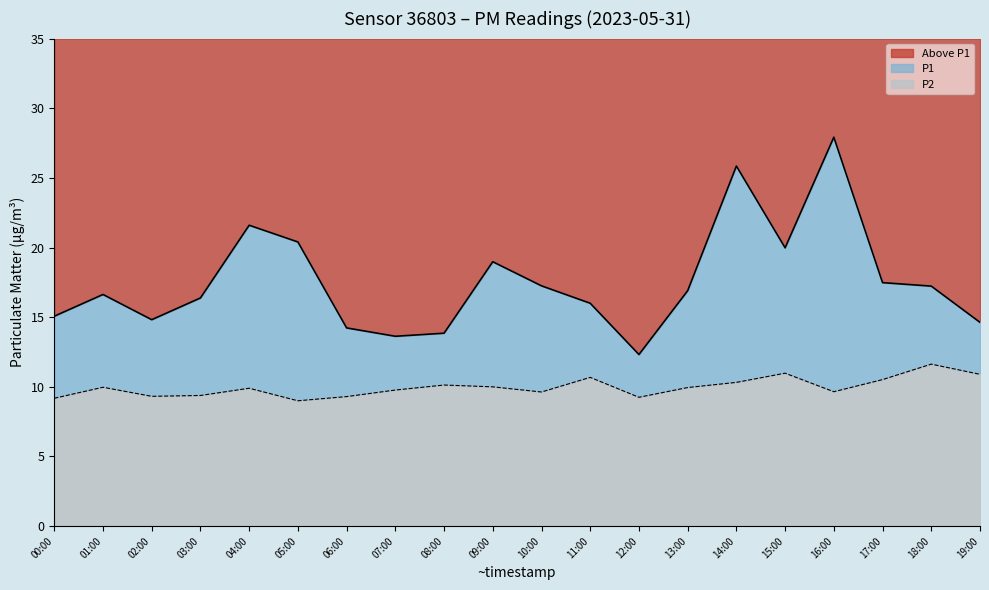

How many interior local valleys does the P1 line series have?

4